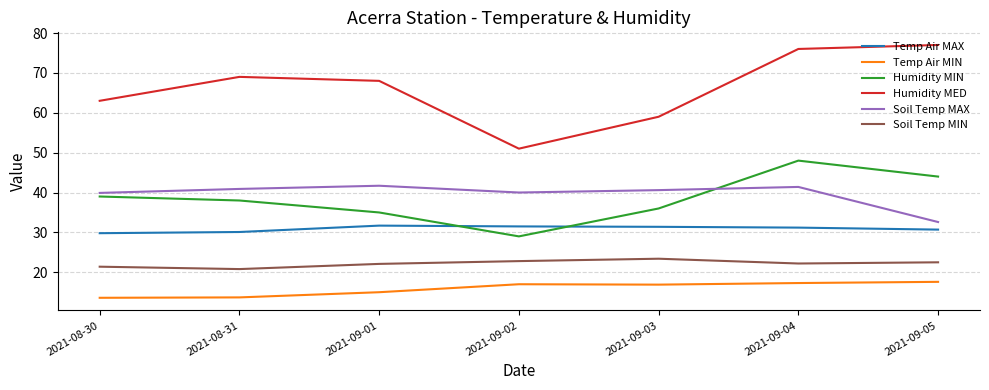

How many distinct data groups are displayed?

6